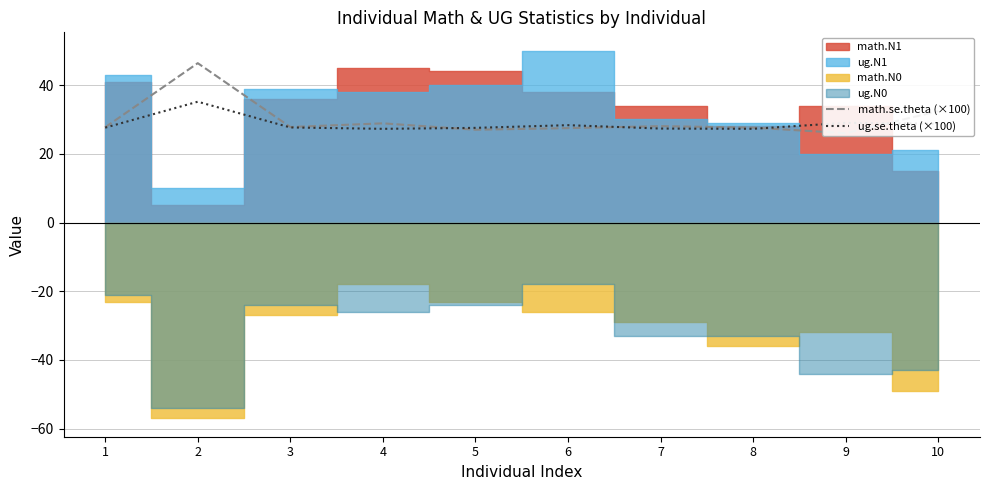

What is the difference between the maximum and minimum values in the ug.se.theta (×100) series?

7.9